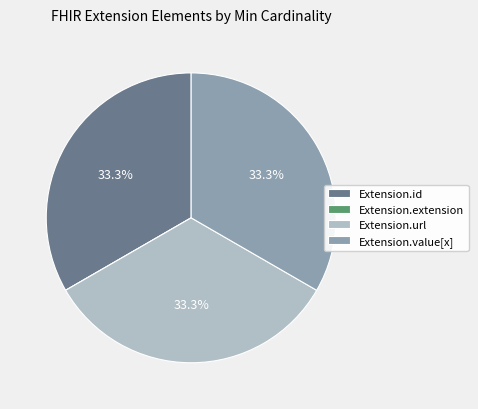

Combined, what portion of the pie is Extension.url and Extension.value[x]?

66.7%